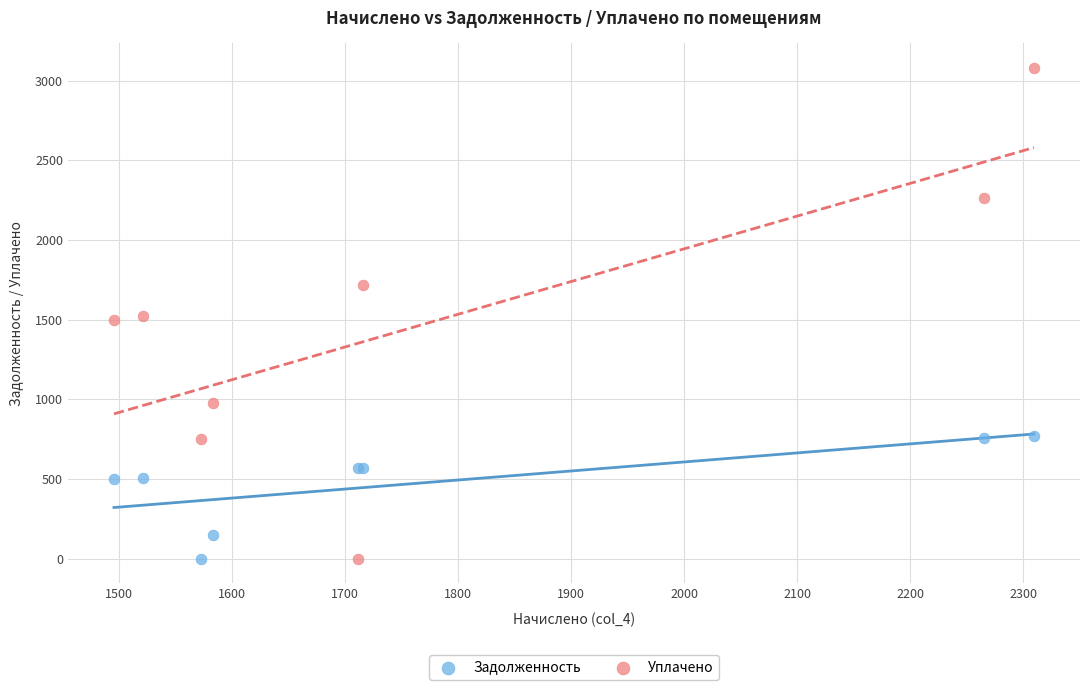

What are all the series names shown in the legend?

Задолженность, Уплачено